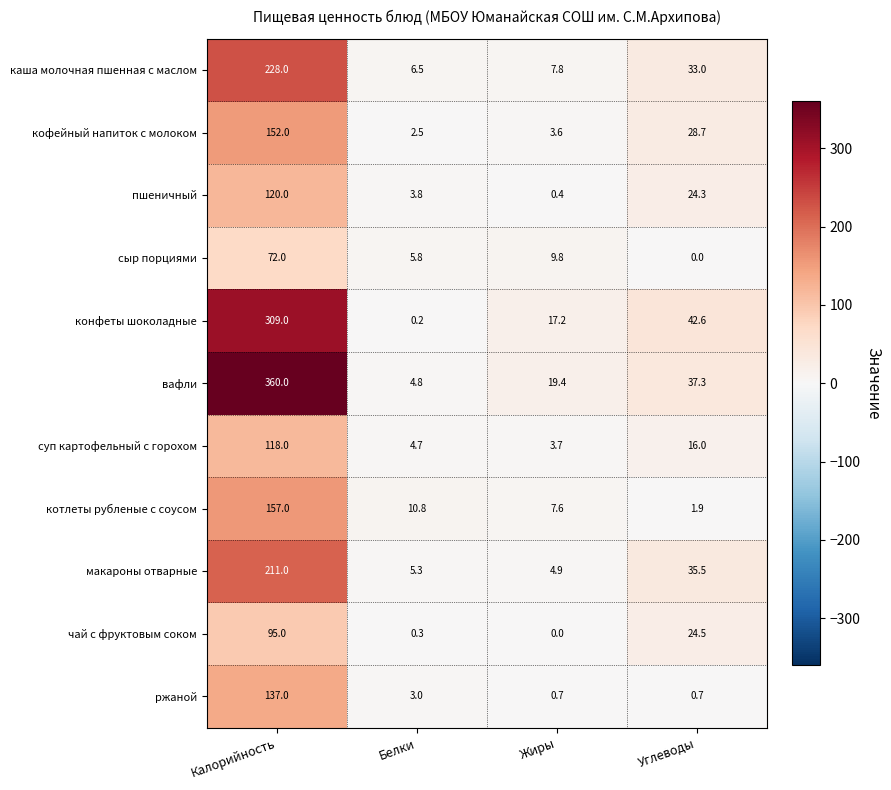

How many data points in вафли are less than 37?

2